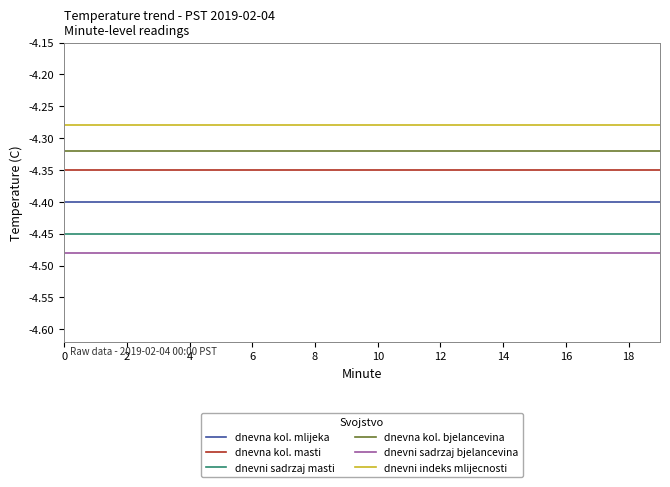

True or false: dnevni sadrzaj bjelancevina and dnevna kol. bjelancevina intersect in this chart.

False